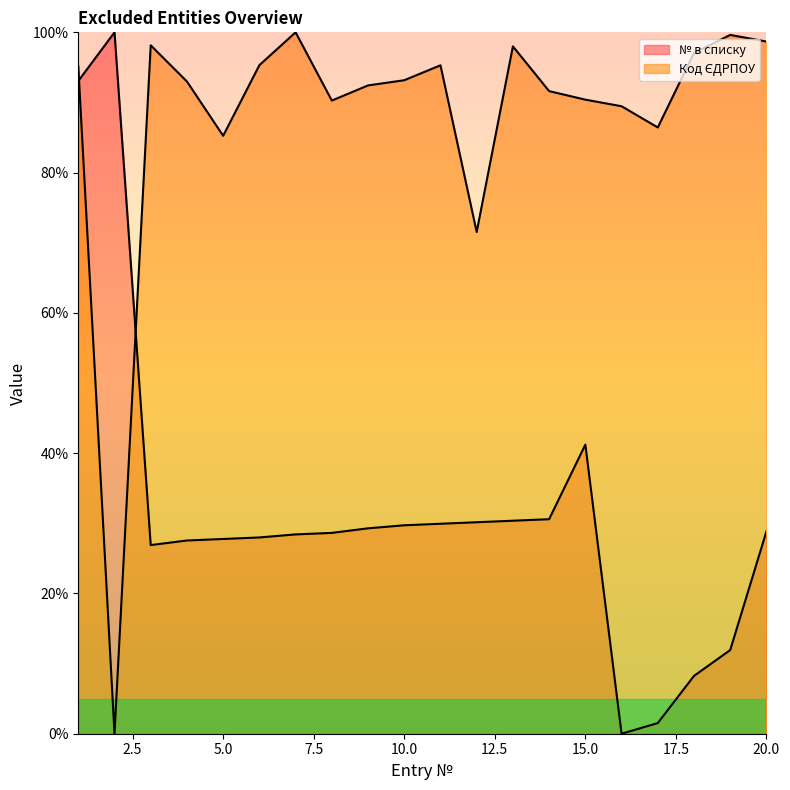

Is it true that Код ЄДРПОУ equals 98.0 at 13?

True